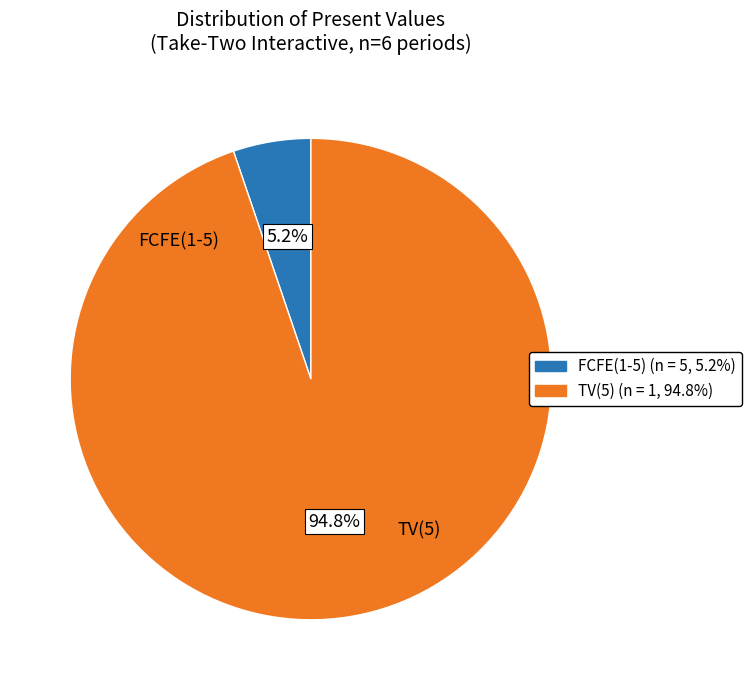

Does any single category account for the majority?

Yes